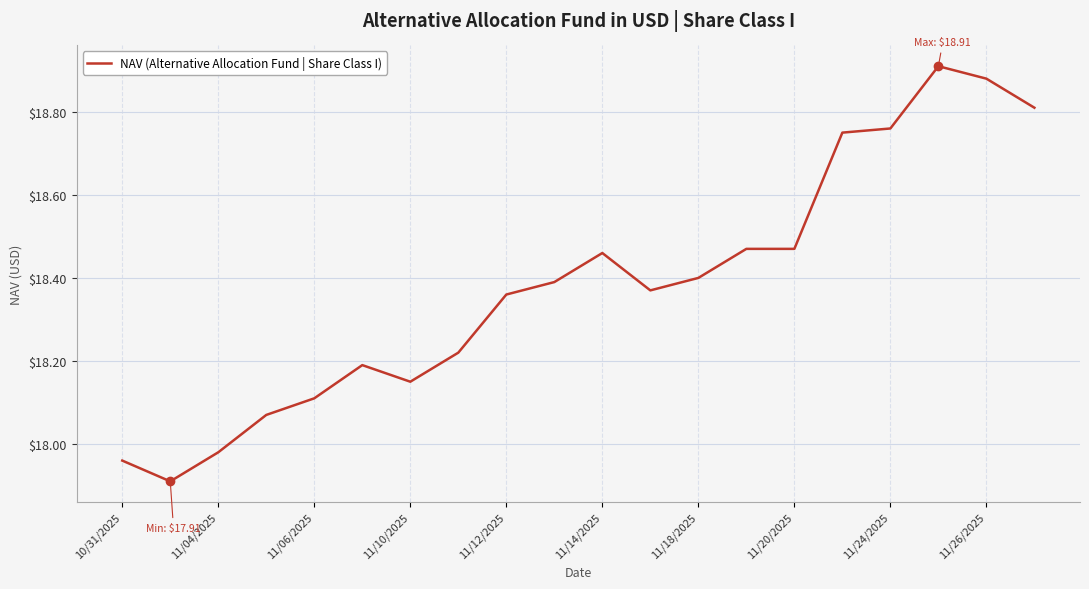

True or false: the data has more than 2 interior local peaks.

True